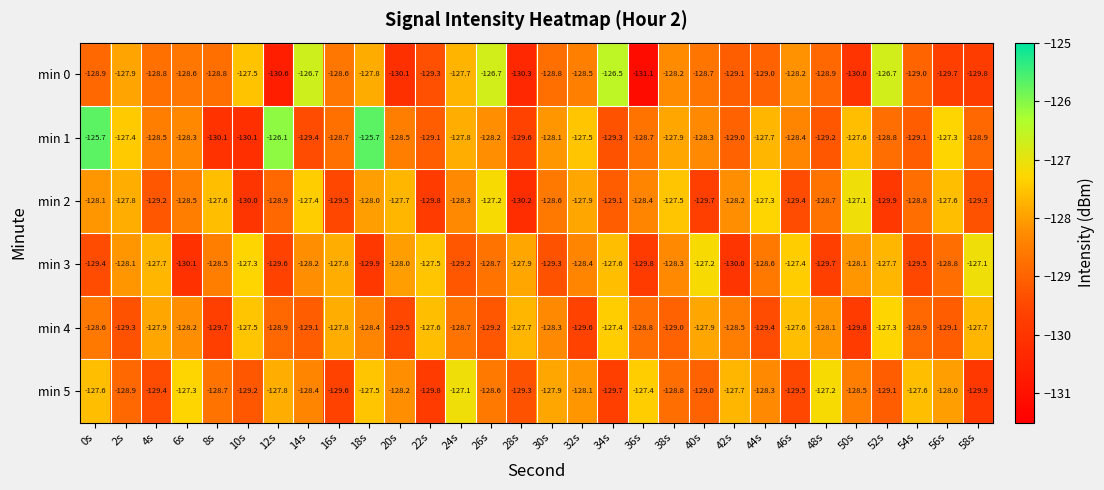

How many series are shown in this chart?

6